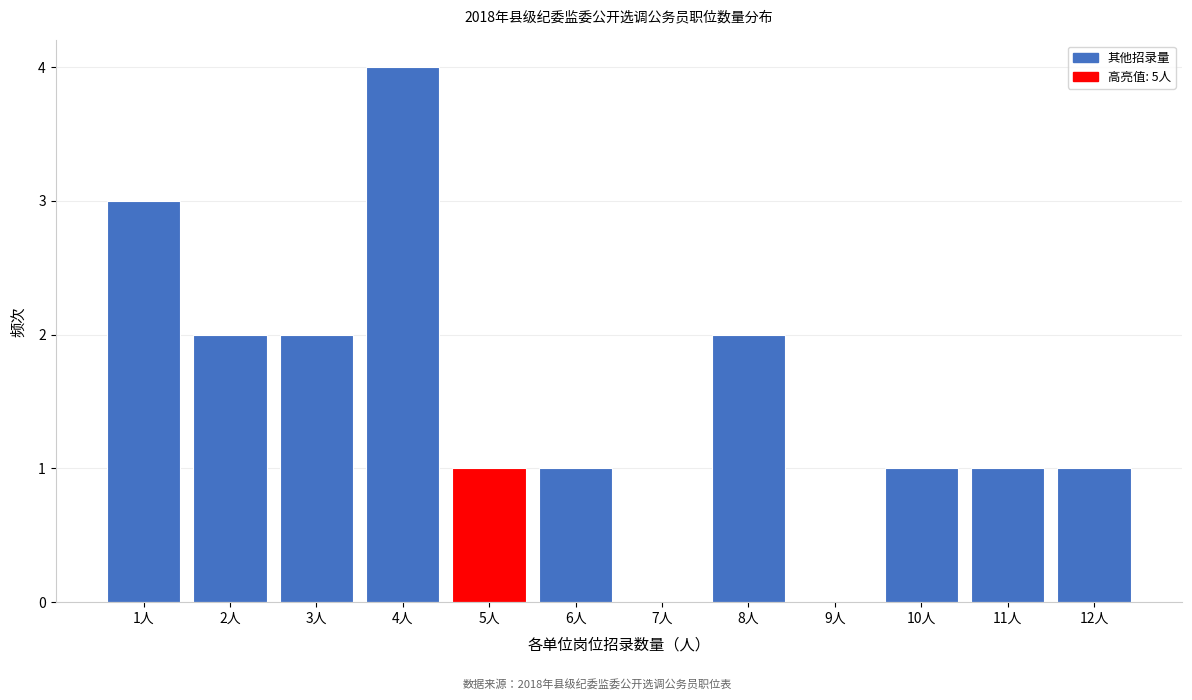

Which range on the x-axis has the tallest bar?

3.5 to 4.5